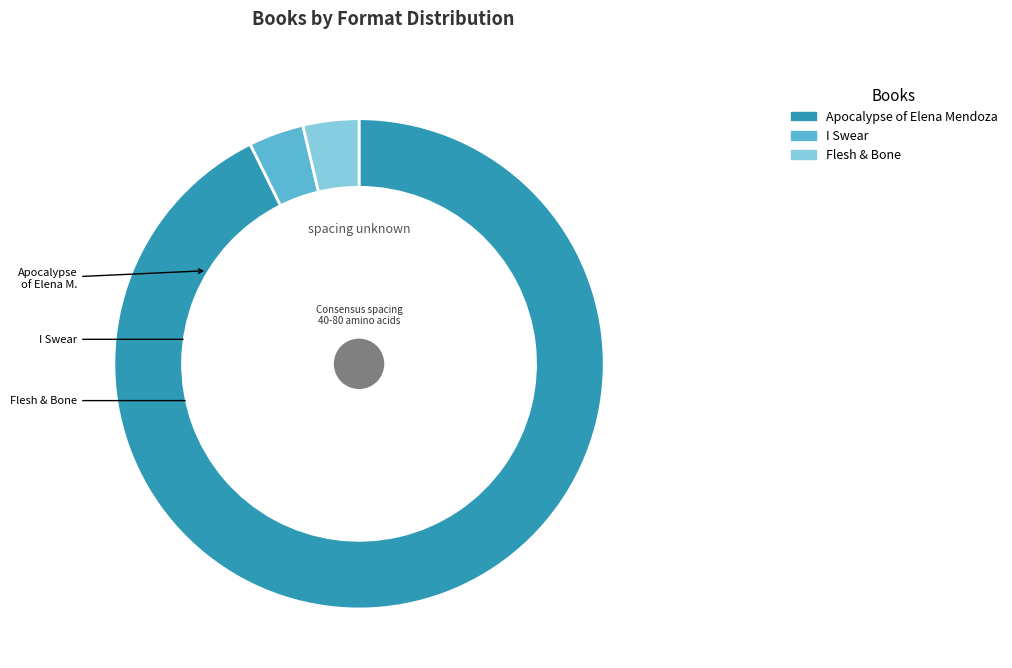

Between Apocalypse of Elena Mendoza and Flesh & Bone, which is larger?

Apocalypse of Elena Mendoza